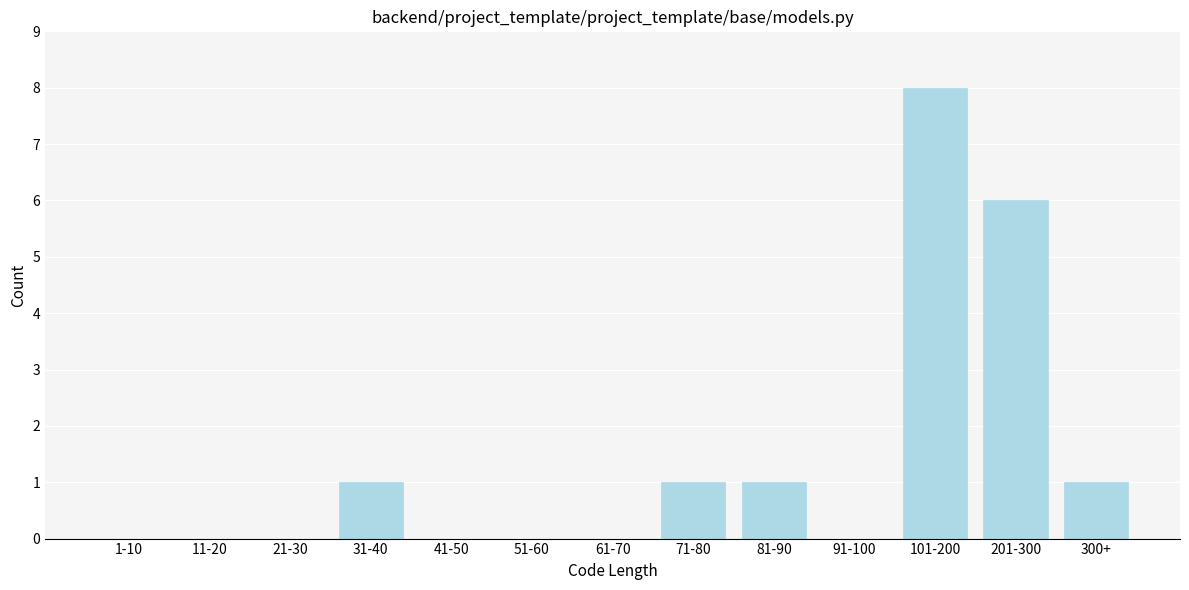

Reading left to right, extract all data points from this chart.

1-10=0	11-20=0	21-30=0	31-40=1	41-50=0	51-60=0	61-70=0	71-80=1	81-90=1	91-100=0	101-200=8	201-300=6	300+=1